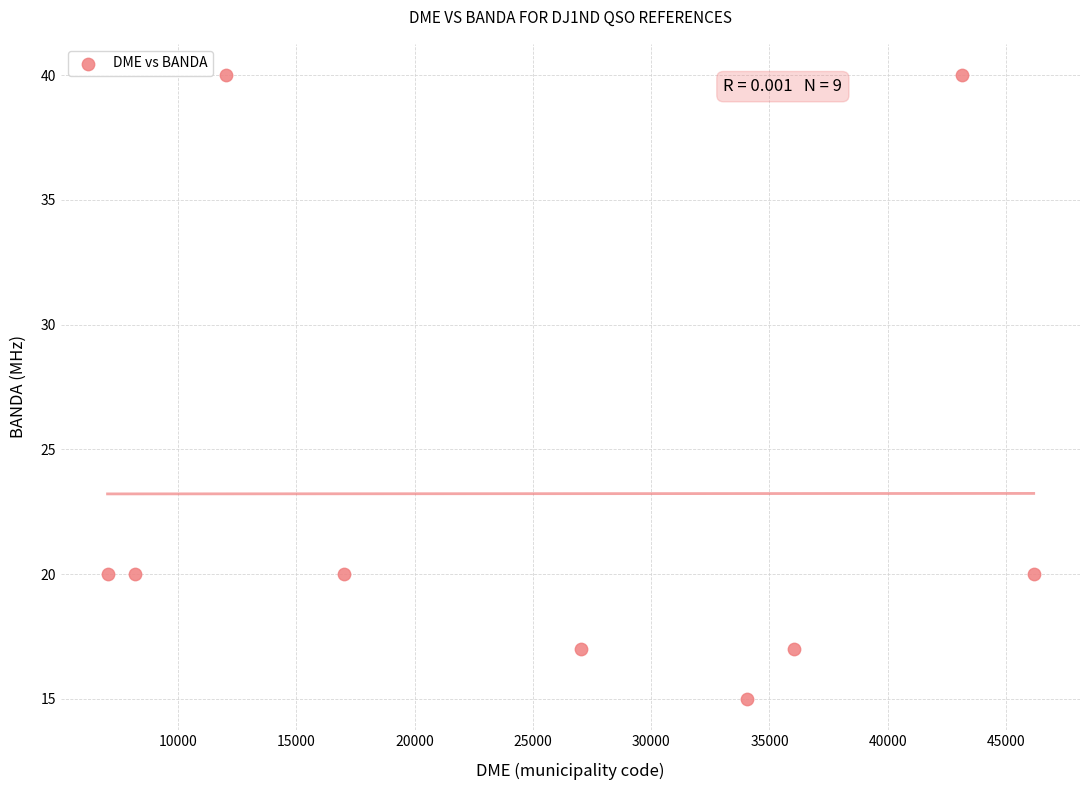

What is the range of Y values (max minus min)?

25